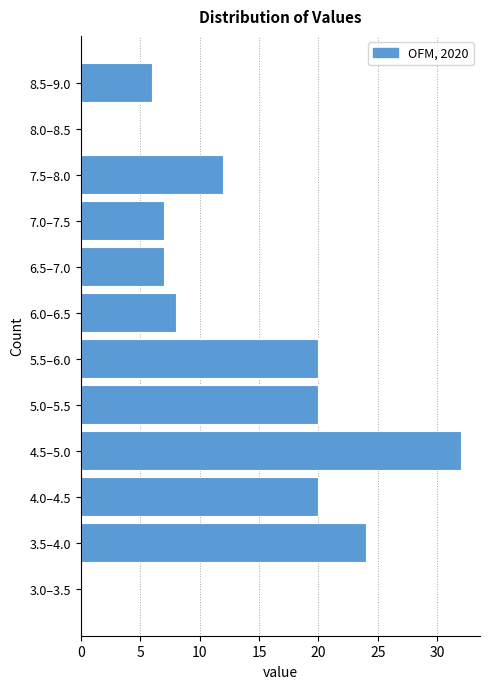

Reading bottom to top, transcribe all the data shown in this chart.

3.0–3.5=0	3.5–4.0=24	4.0–4.5=20	4.5–5.0=32	5.0–5.5=20	5.5–6.0=20	6.0–6.5=8	6.5–7.0=7	7.0–7.5=7	7.5–8.0=12	8.0–8.5=0	8.5–9.0=6